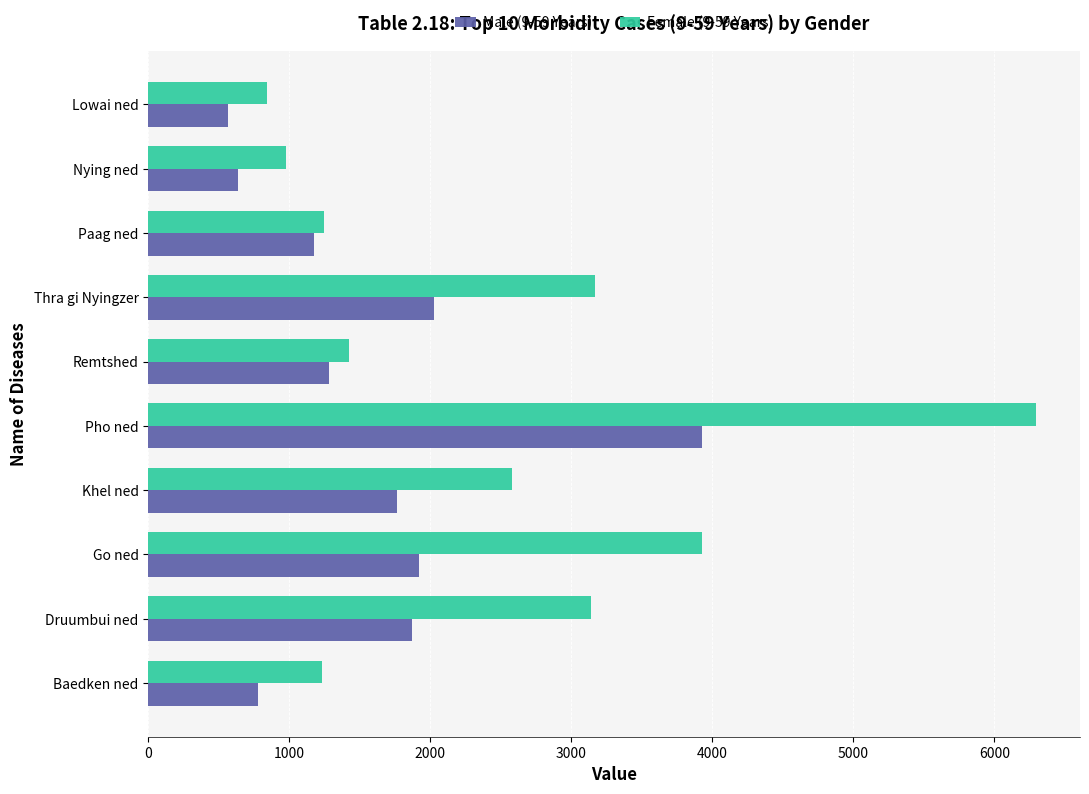

Which series has the largest range (max minus min)?

Female (9-59 Years)